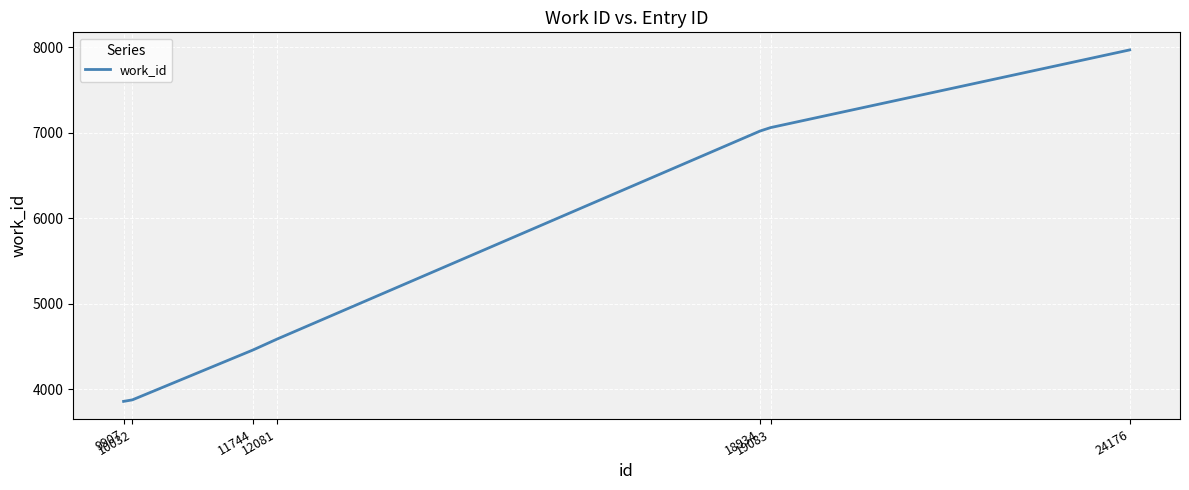

True or false: the data has more than 1 interior local peaks.

False